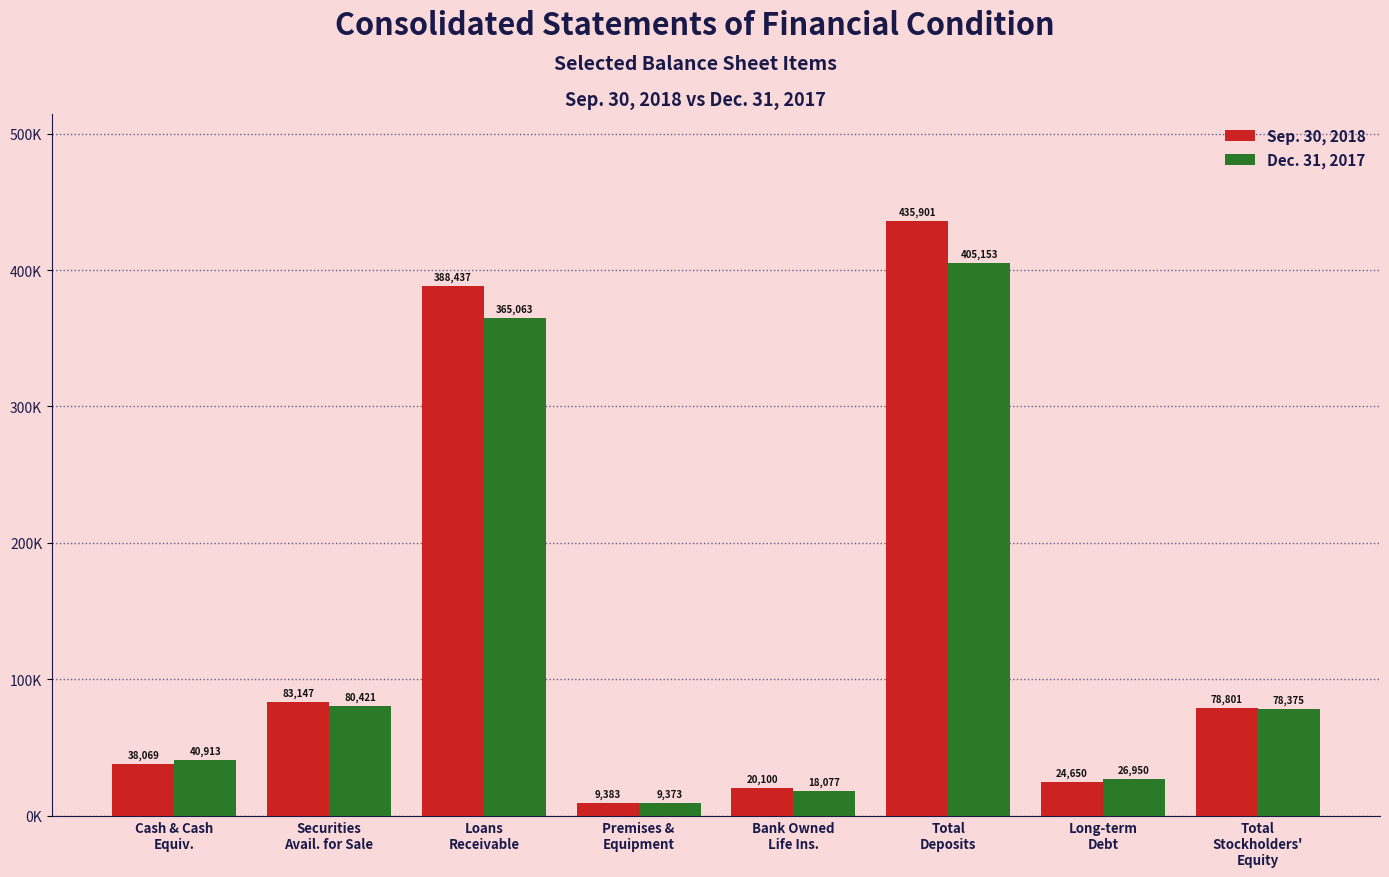

What is the sum of all Sep. 30, 2018 values?

1078488